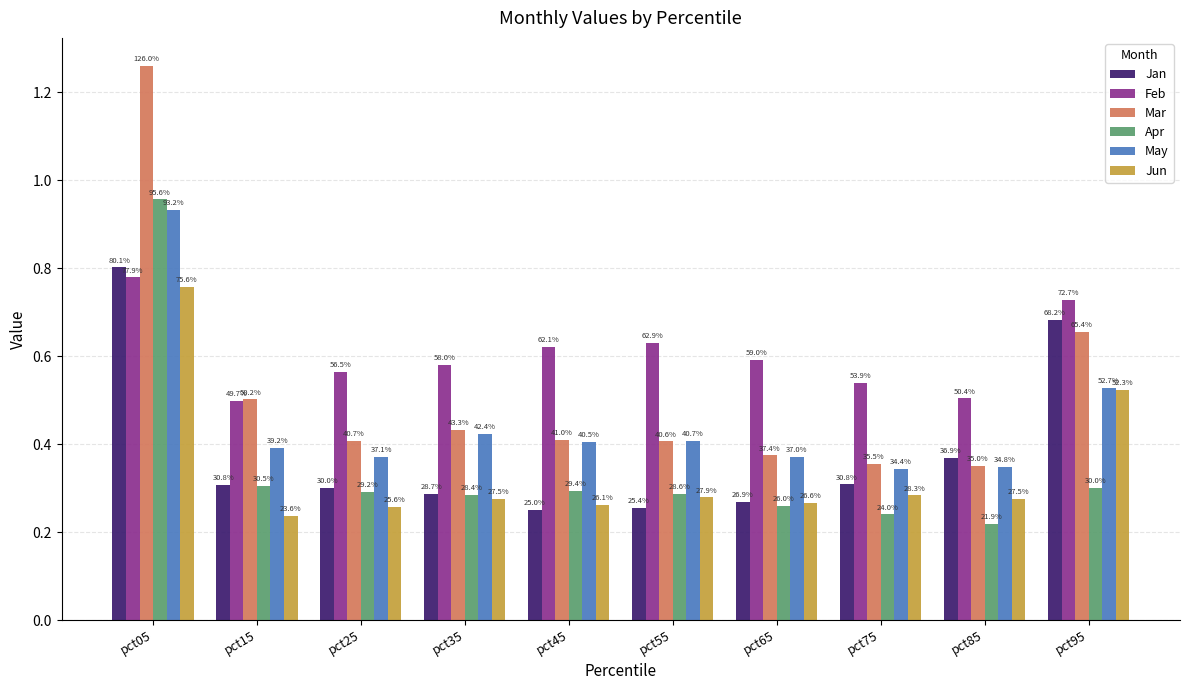

Which series changed the most between pct35 and pct45?

Feb